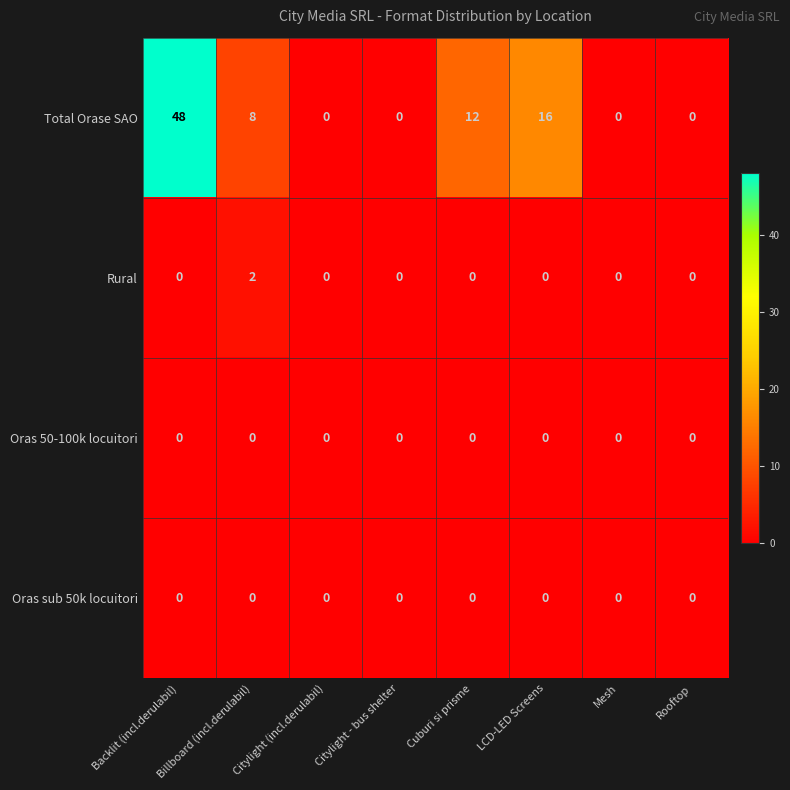

The Oras 50-100k locuitori series shows 0 at Cuburi si prisme. True or false?

True